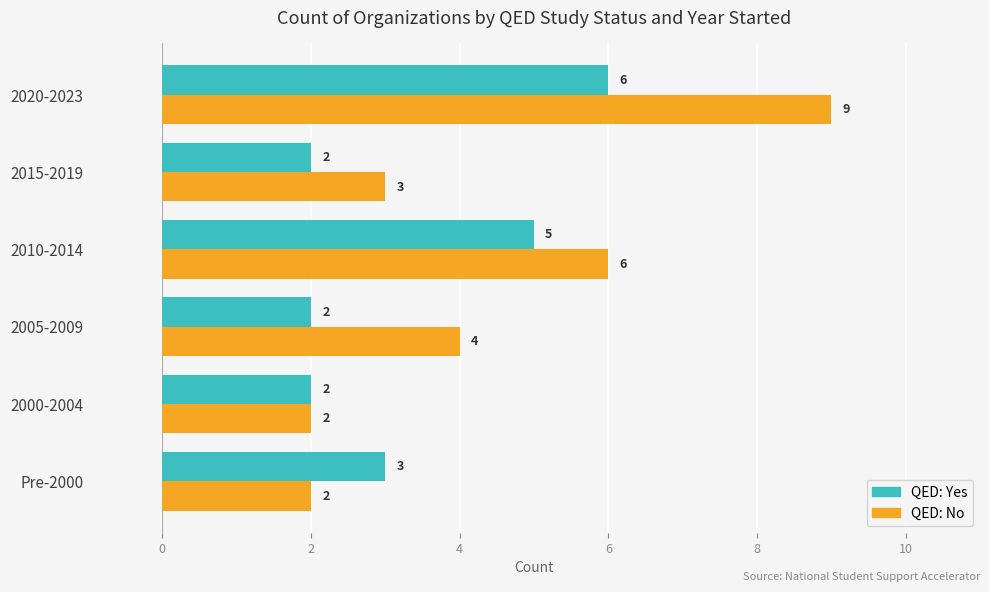

Which series has the widest spread of values?

QED: No